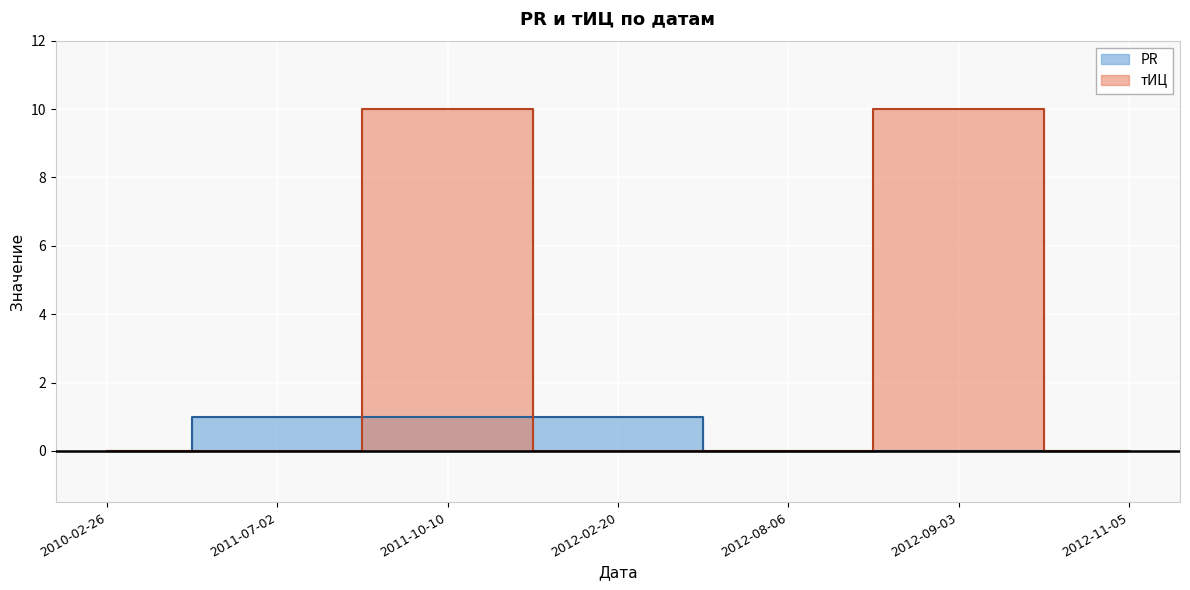

Is this an area chart (filled region under the line)?

No